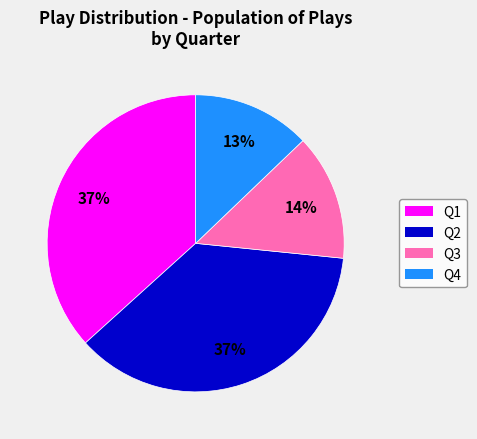

Between Q1 and Q4, which is larger?

Q1